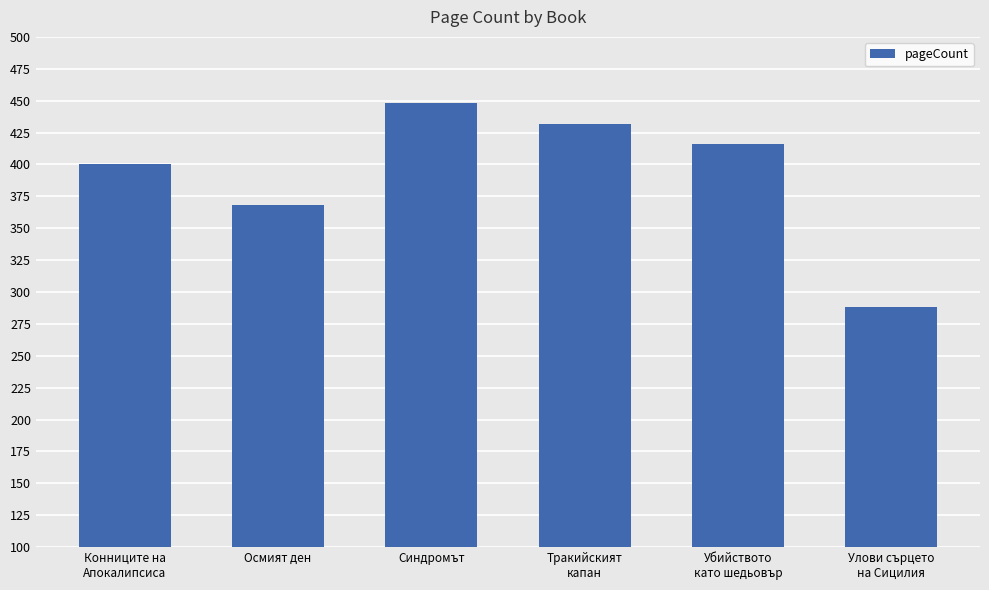

What is the label of the 1st bar from the left?

Конниците на
Апокалипсиса